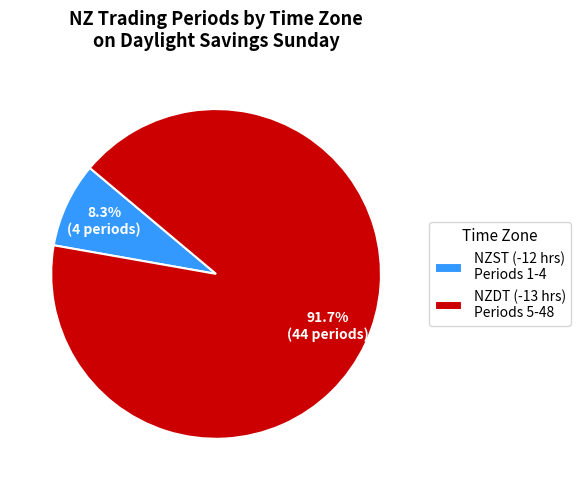

How much of the chart is everything except NZDT (-13 hrs) Periods 5-48?

8.3%